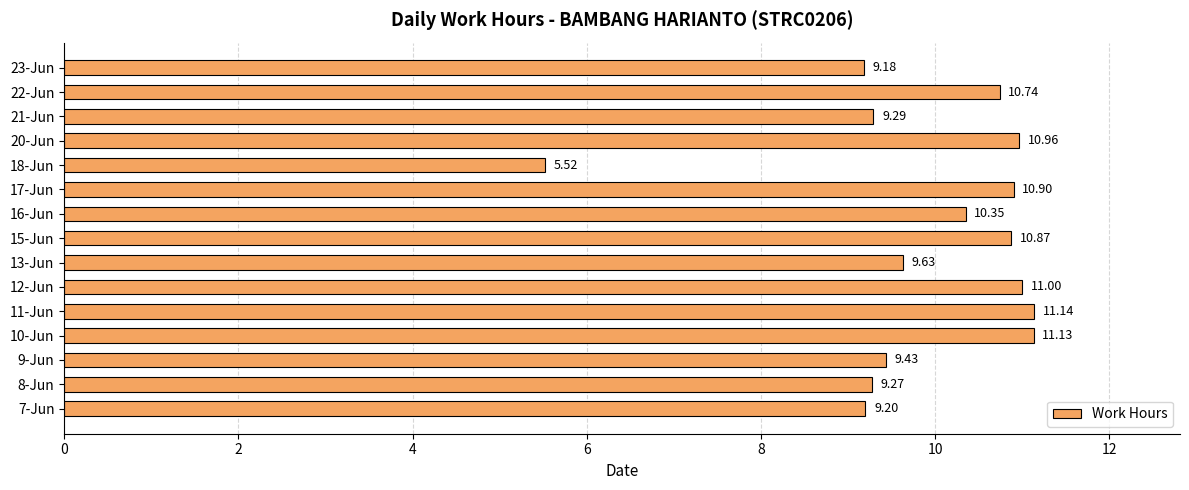

What is the difference between the maximum and second lowest values?

2.0